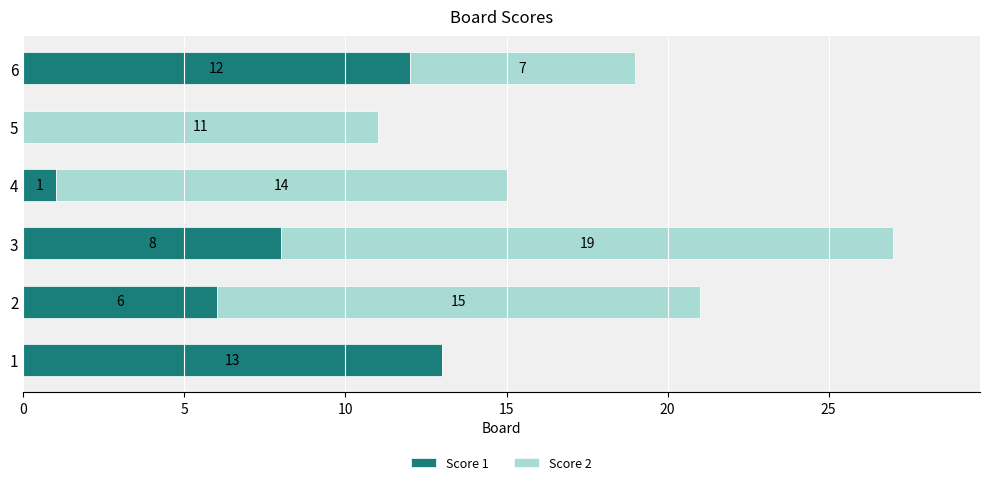

The Score 1 series shows 13 at 1. True or false?

True